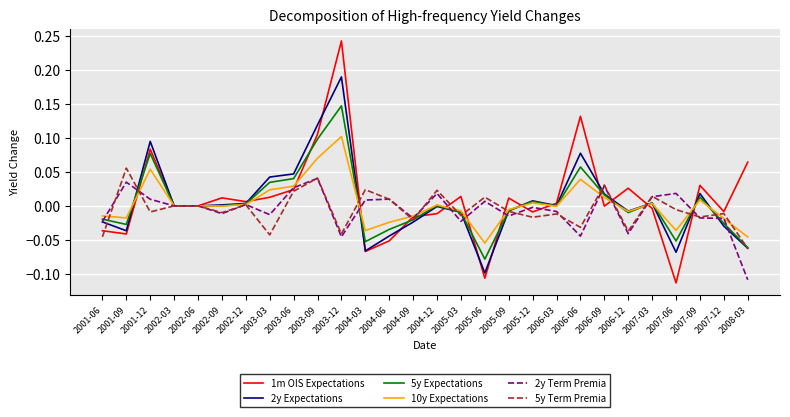

Does the chart display data point markers on the line(s)?

No